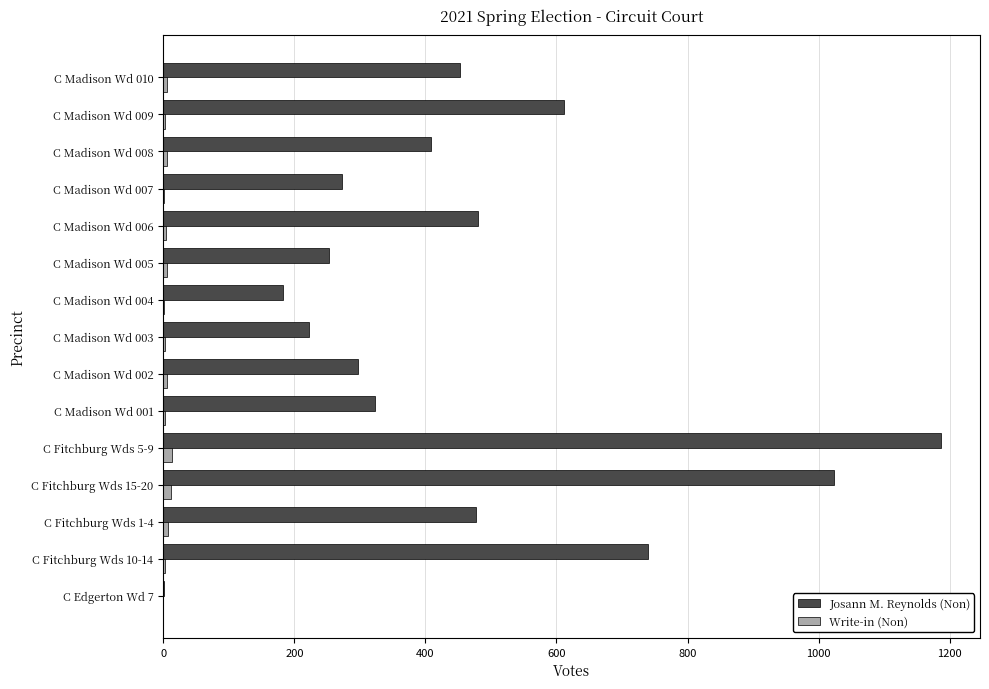

Between C Edgerton Wd 7 and C Madison Wd 004, which series saw the biggest shift?

Josann M. Reynolds (Non)